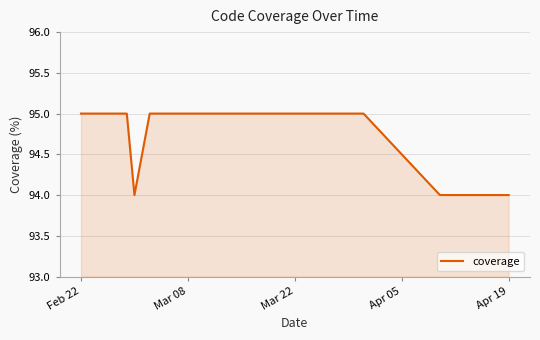

What is the minimum value shown in the chart?

94